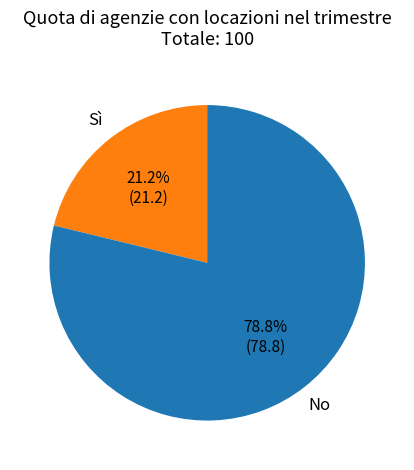

Which slice is the smallest?

Sì